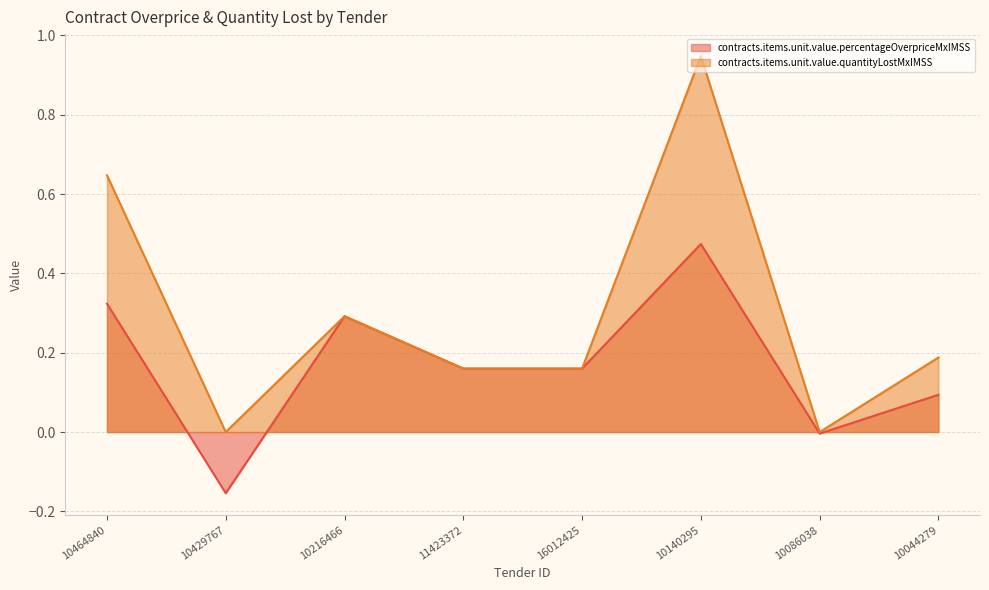

At which label is contracts.items.unit.value.quantityLostMxIMSS closest to 0?

10429767